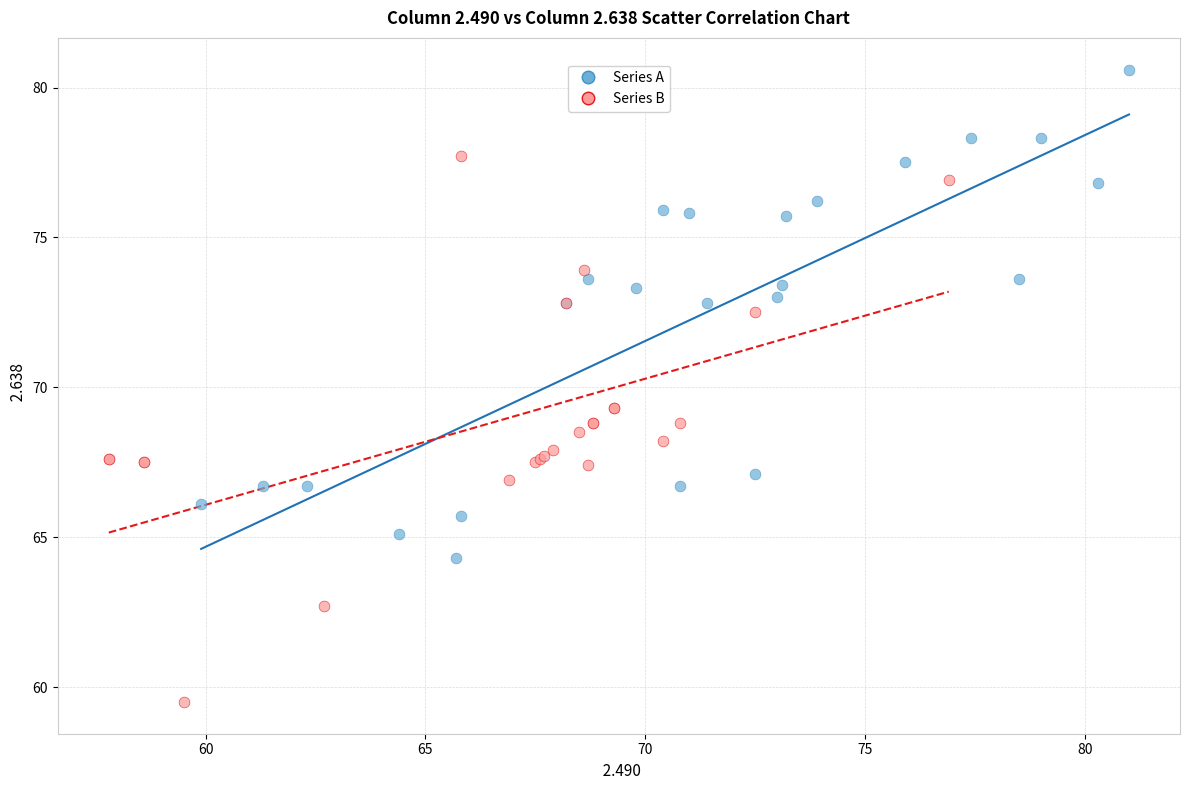

Which series has the widest spread of Y values?

Series B